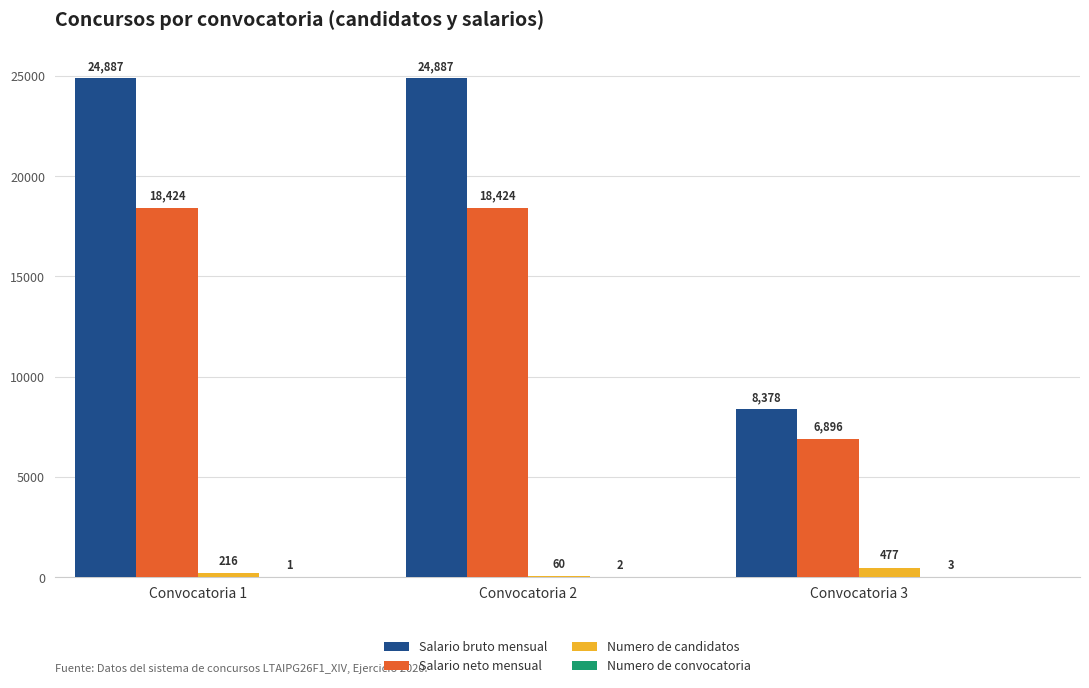

What is the maximum value for Salario neto mensual?

18423.7